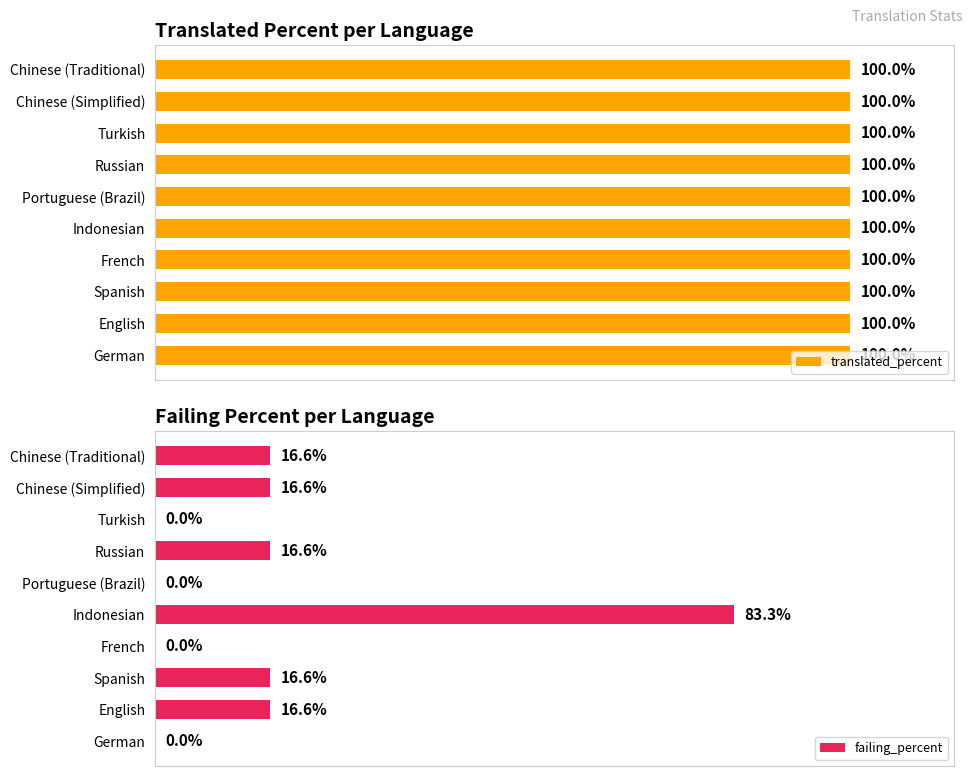

What are all the series names shown in the legend?

translated_percent, failing_percent